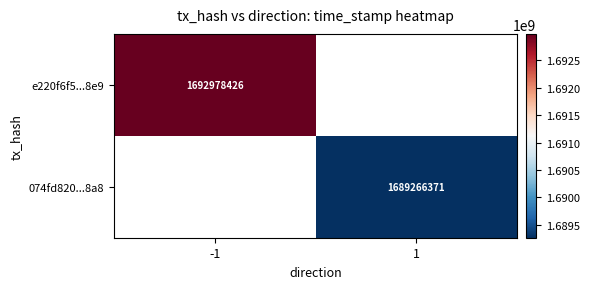

Is it true that e220f6f5...8e9 equals 2756593823 at -1?

False